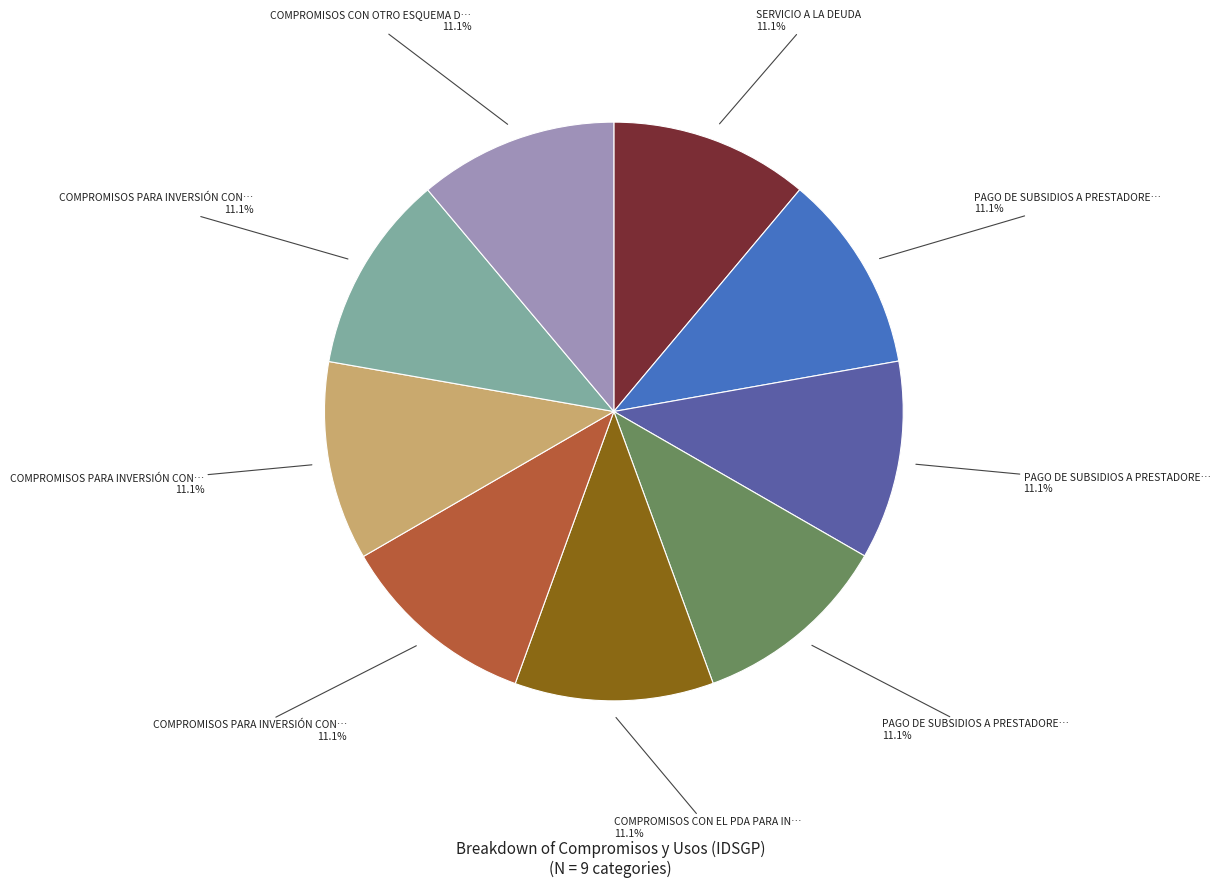

How many segments does this pie chart have?

9